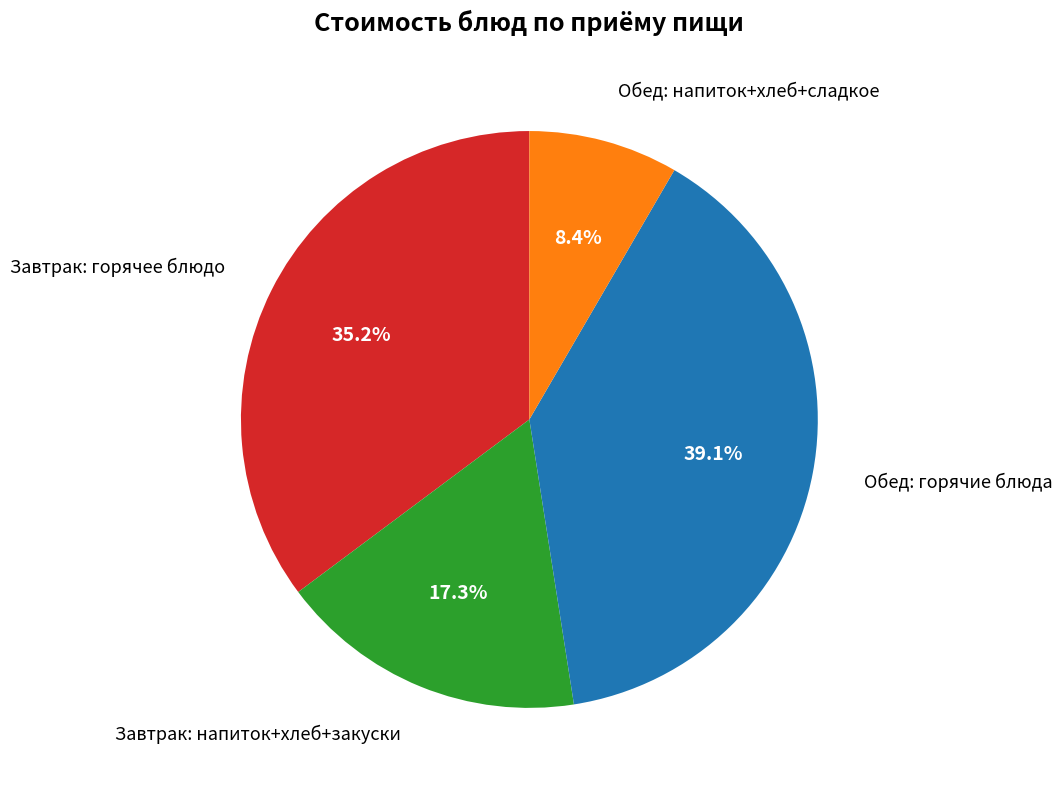

Does any single category account for the majority?

No